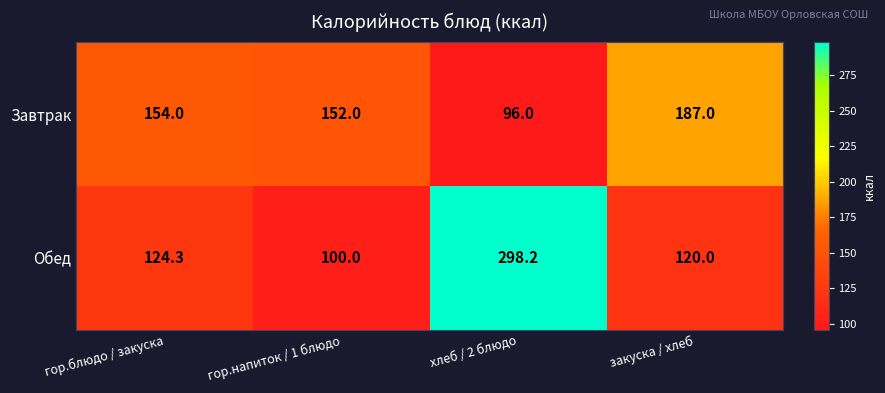

What is the sum of all Обед values?

642.5